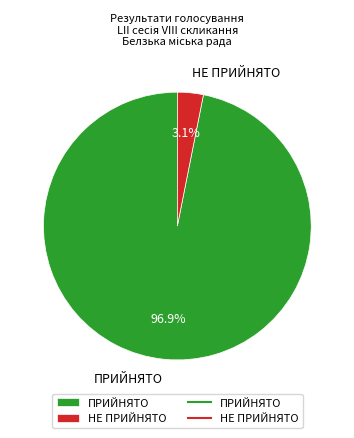

Between ПРИЙНЯТО and НЕ ПРИЙНЯТО, which is larger?

ПРИЙНЯТО